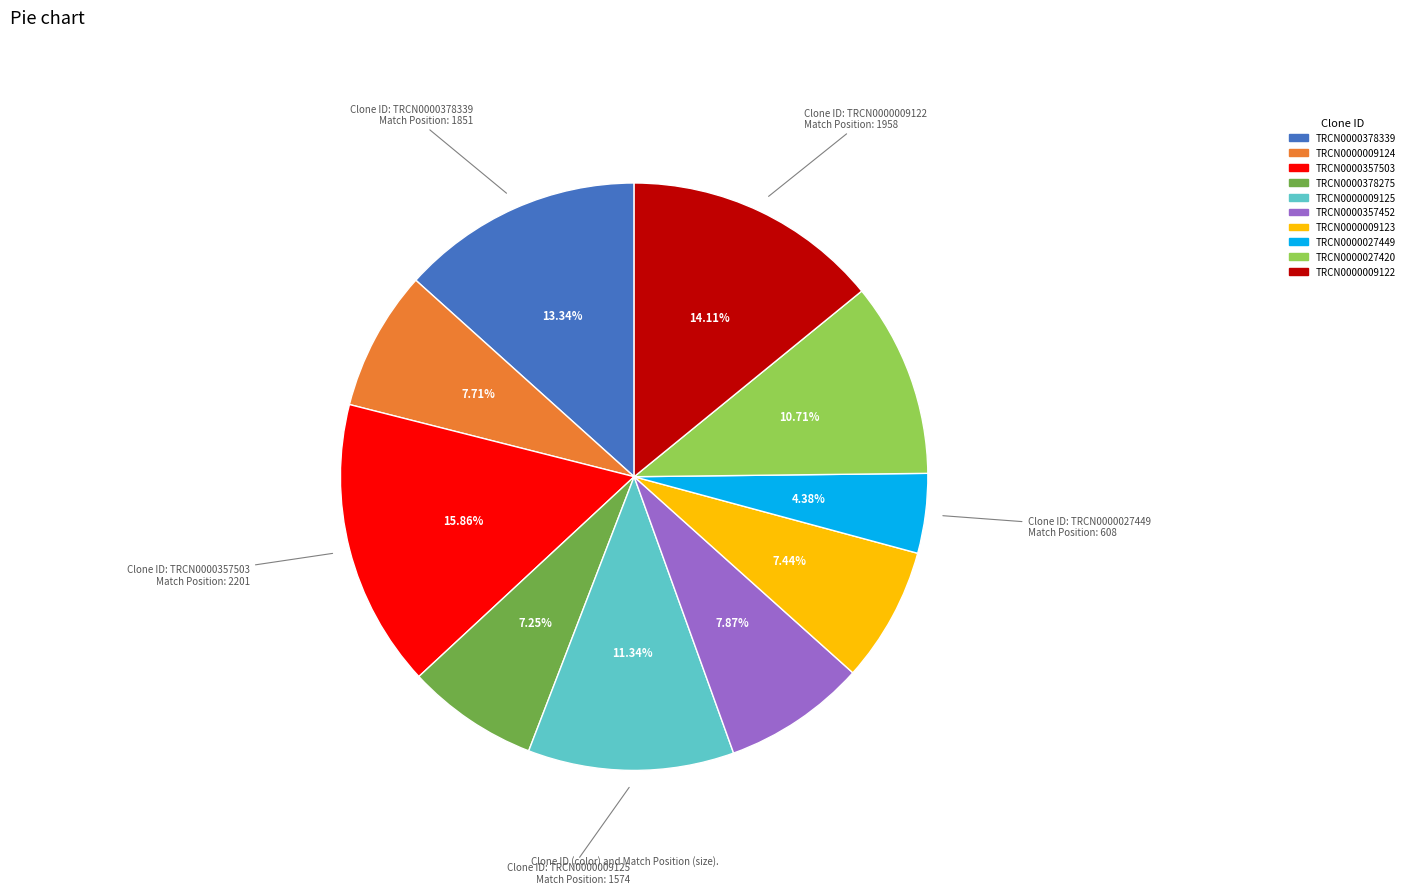

To the nearest percent, what is the difference between the TRCN0000009122 and TRCN0000009123 slice percentages?

7%